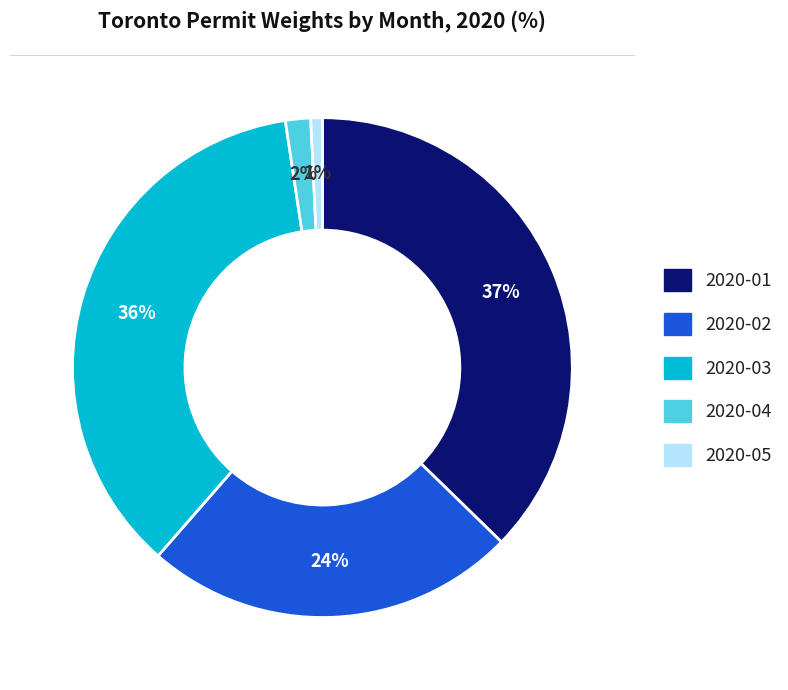

What is the largest slice in the pie chart?

2020-01